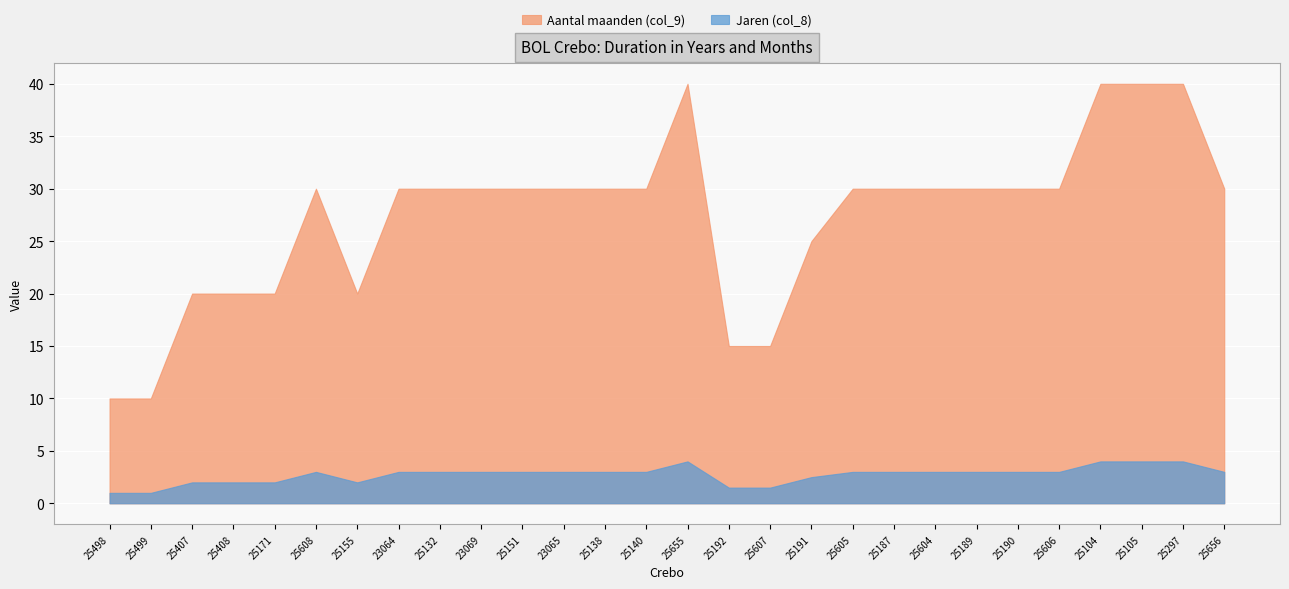

Rank the categories by Jaren (col_8) value from lowest to highest.

25498, 25499, 25192, 25607, 25407, 25408, 25171, 25155, 25191, 25608, 23064, 25132, 23069, 25151, 23065, 25138, 25140, 25605, 25187, 25604, 25189, 25190, 25606, 25656, 25655, 25104, 25105, 25297